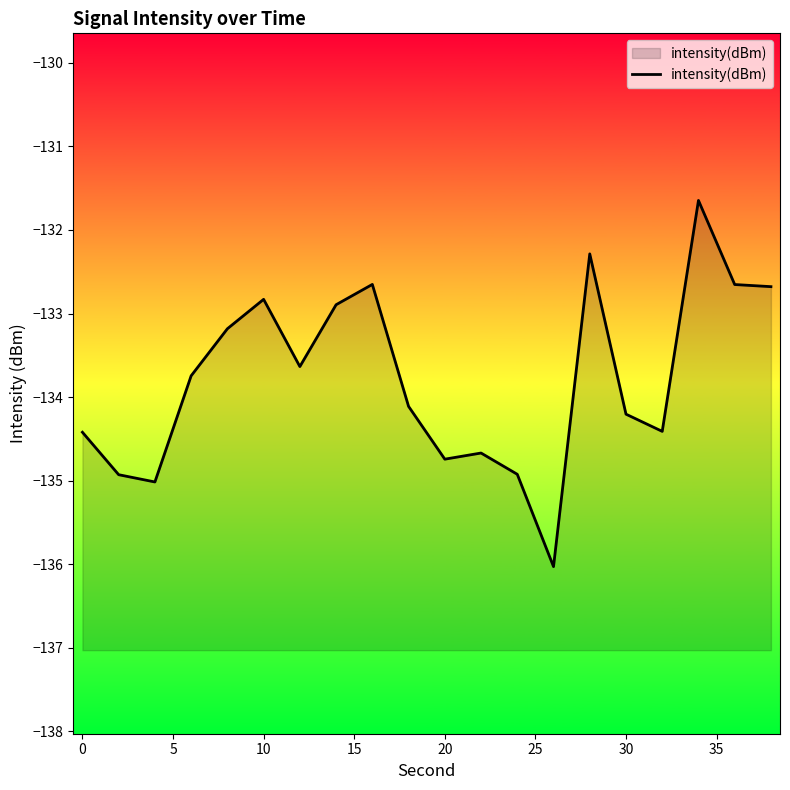

What is the smallest value displayed?

-136.0